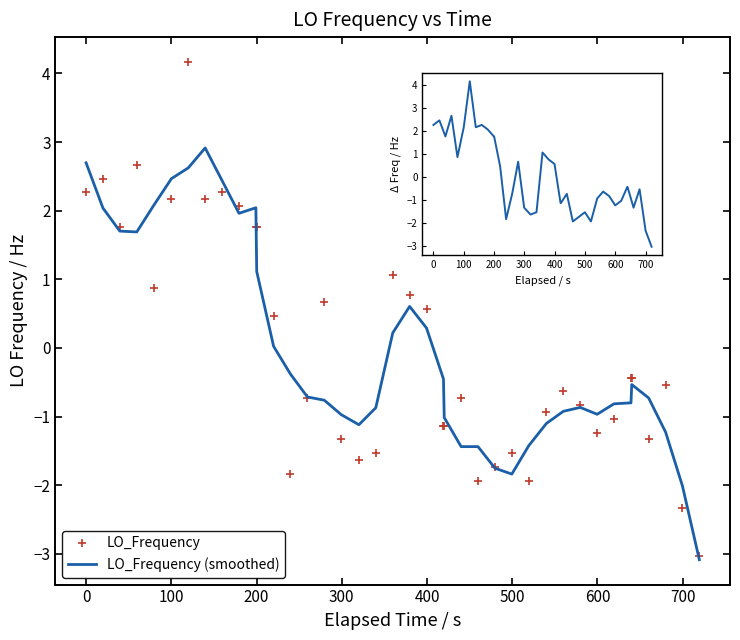

What is the minimum value shown in the chart?

-3.1